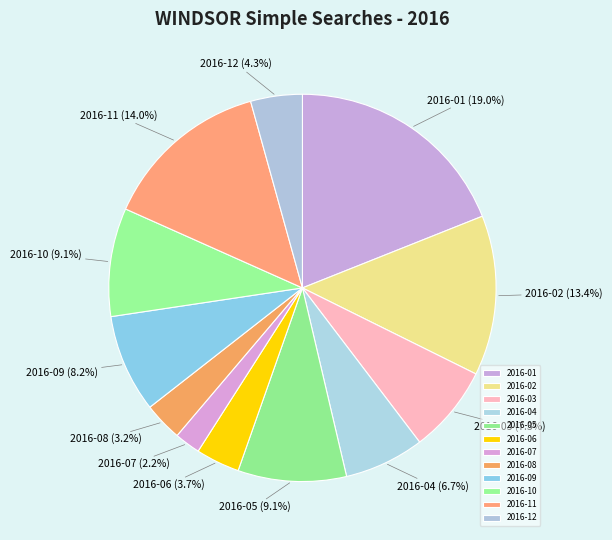

What percentage do 2016-12 and 2016-02 together represent?

17.7%